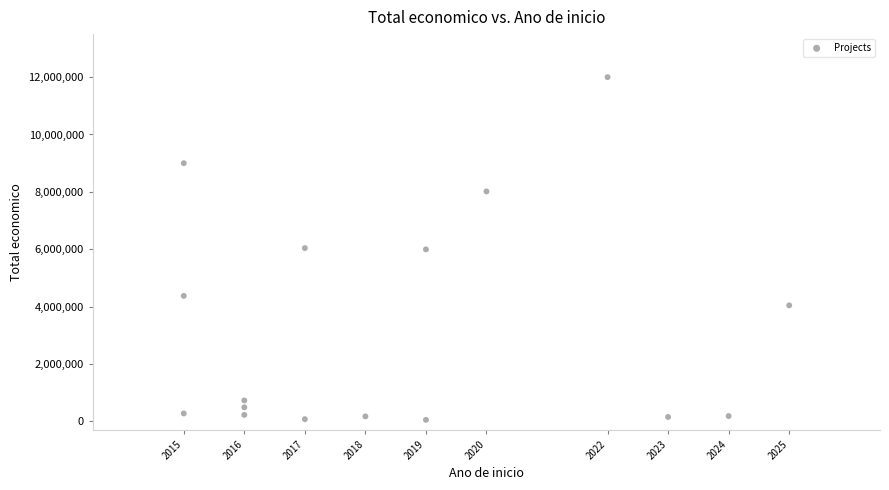

What is the range of Y values (max minus min)?

11949659